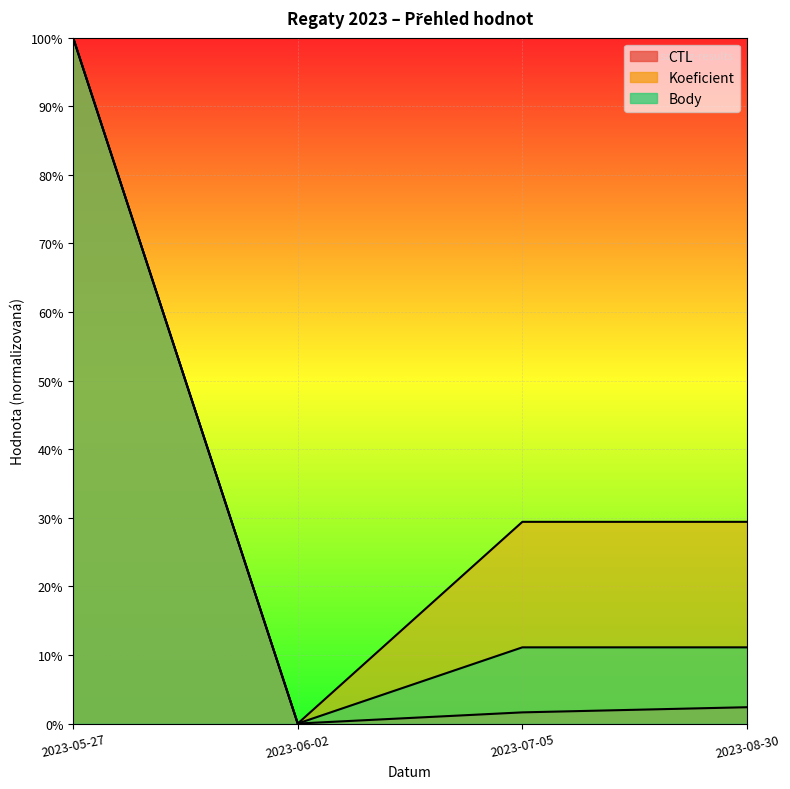

True or false: Koeficient and CTL cross at least once.

False